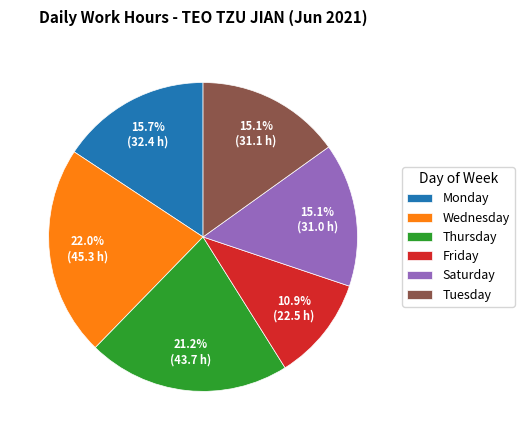

Which slice is the smallest?

Friday